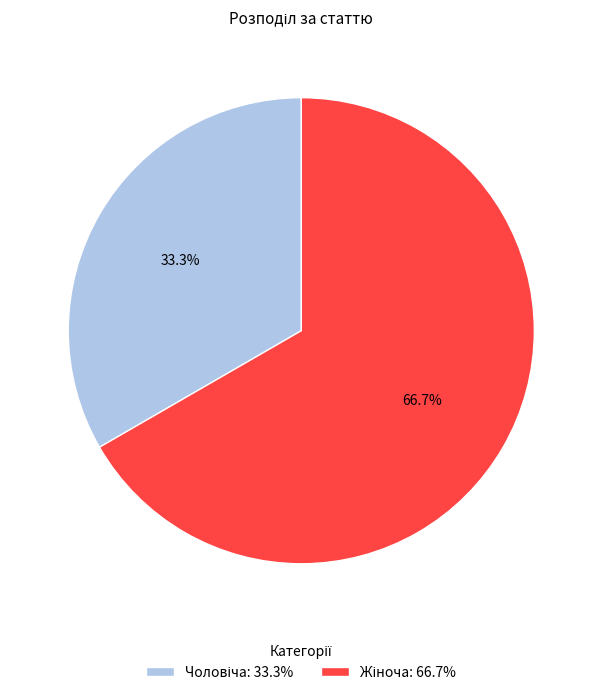

True or false: Чоловіча accounts for 33% of the total.

True